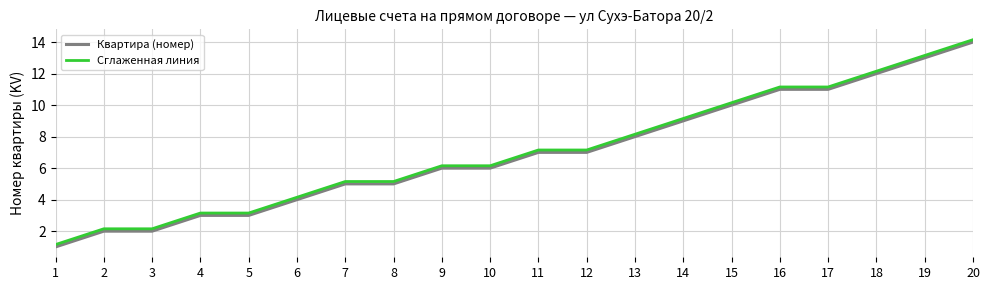

What is the difference between the maximum and second lowest values in the Квартира (номер) series?

12.0